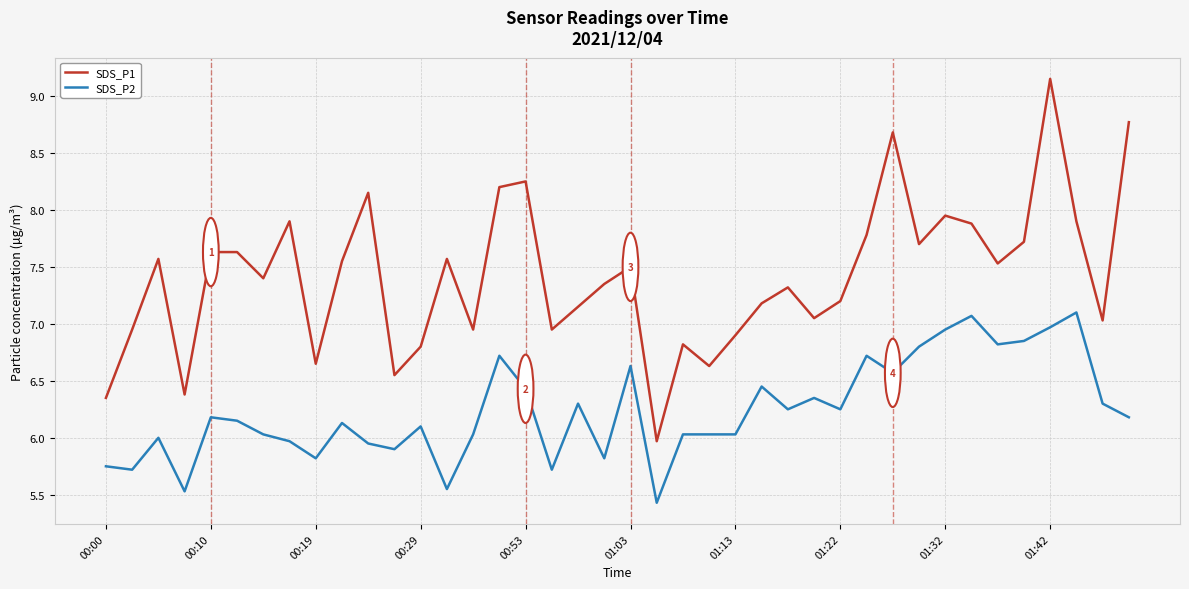

What is the minimum value for SDS_P2?

5.4